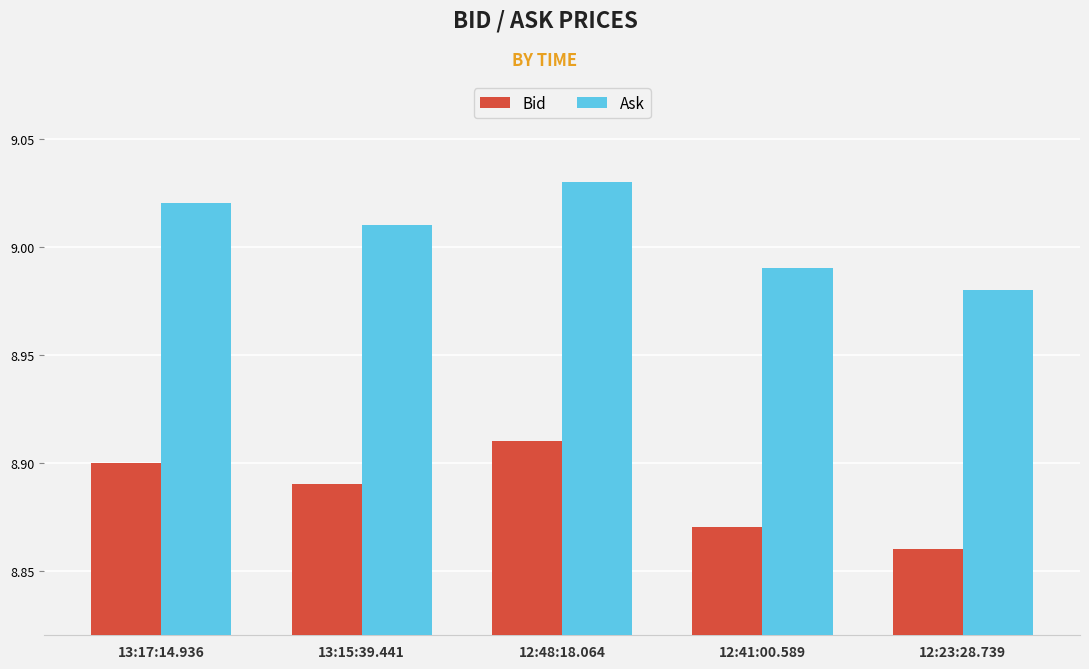

The Ask series shows 12.1 at 12:41:00.589. True or false?

False